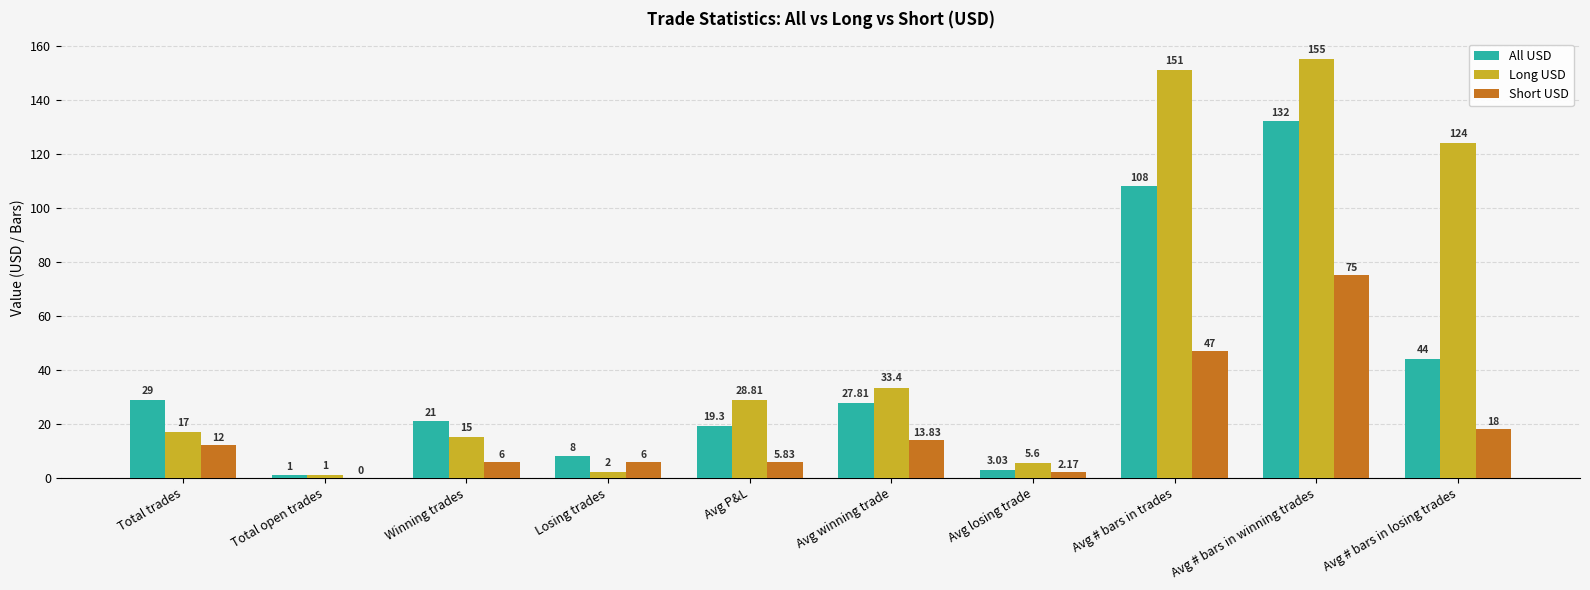

At which category does the chart reach its peak across all series?

Avg # bars in winning trades